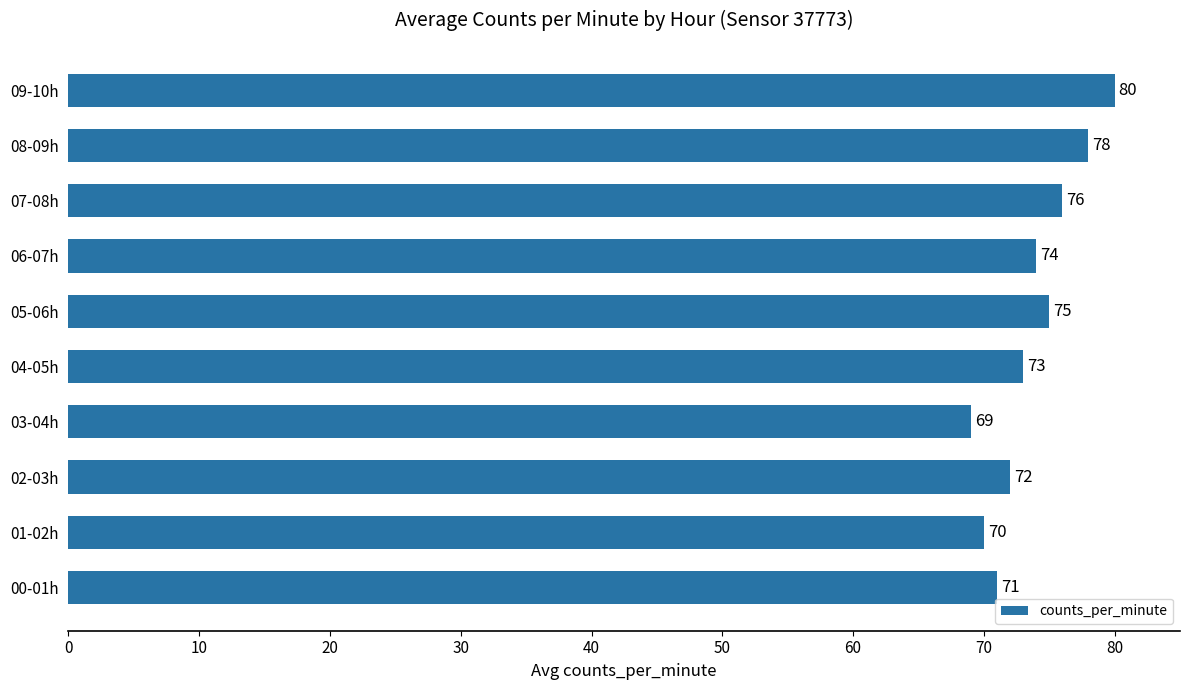

What is the difference between the second highest and second lowest values?

8